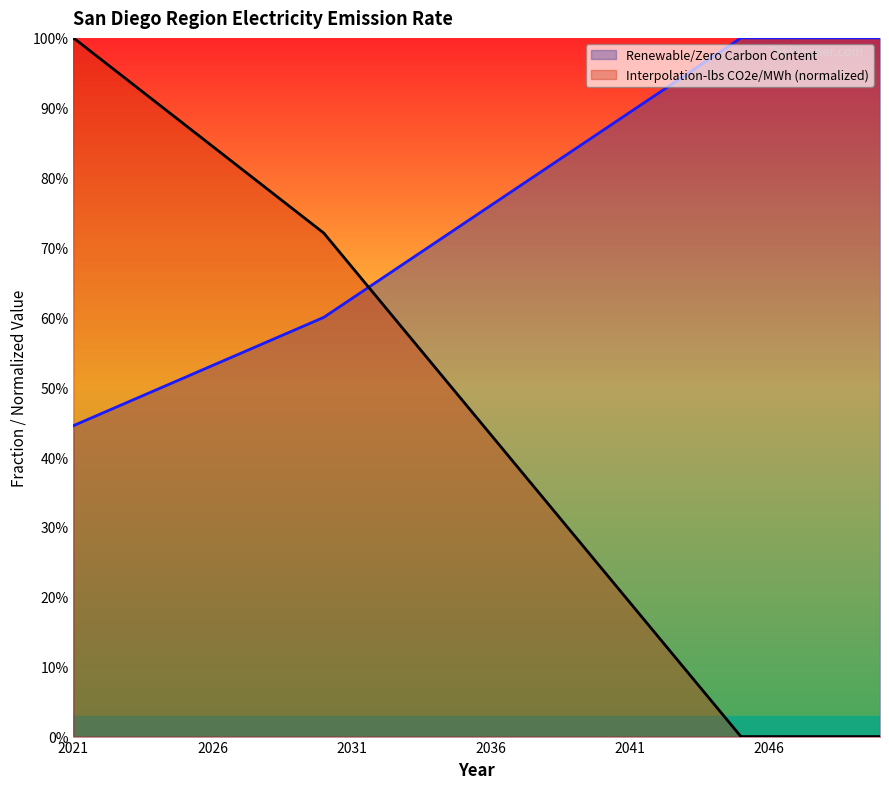

What are all the series names shown in the legend?

Renewable/Zero Carbon Content, Interpolation-lbs CO2e/MWh (normalized)